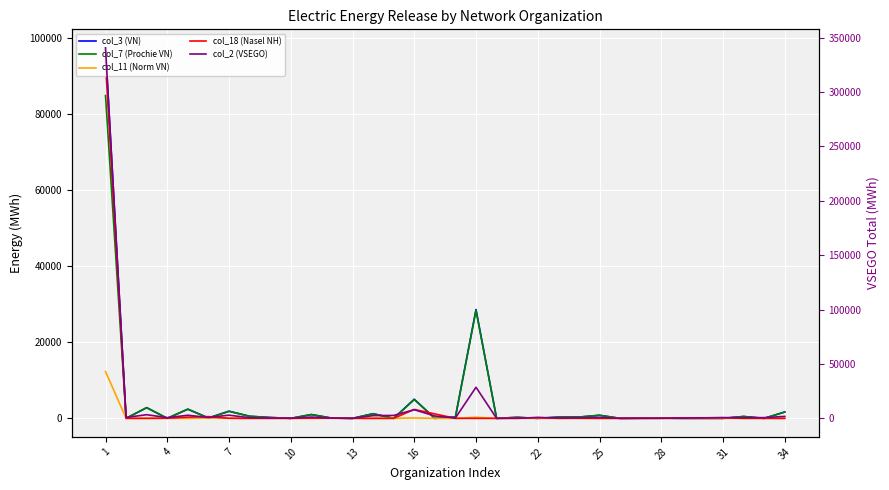

What is the difference between the second highest and minimum values in the col_11 (Norm VN) series?

276.7